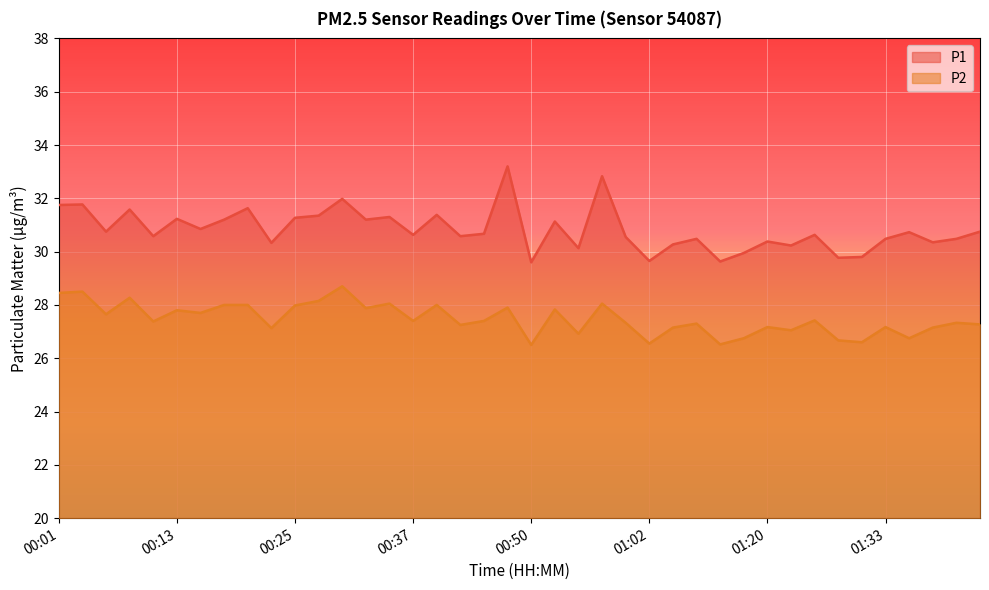

True or false: P2 and P1 cross at least once.

False